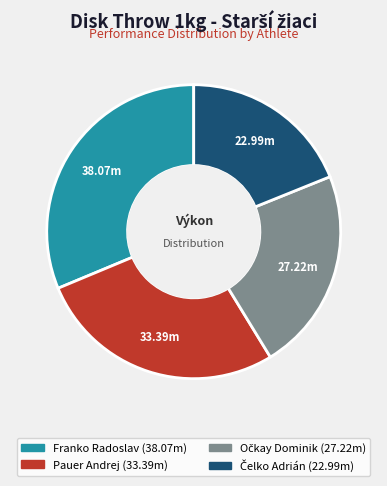

How many segments does this pie chart have?

4